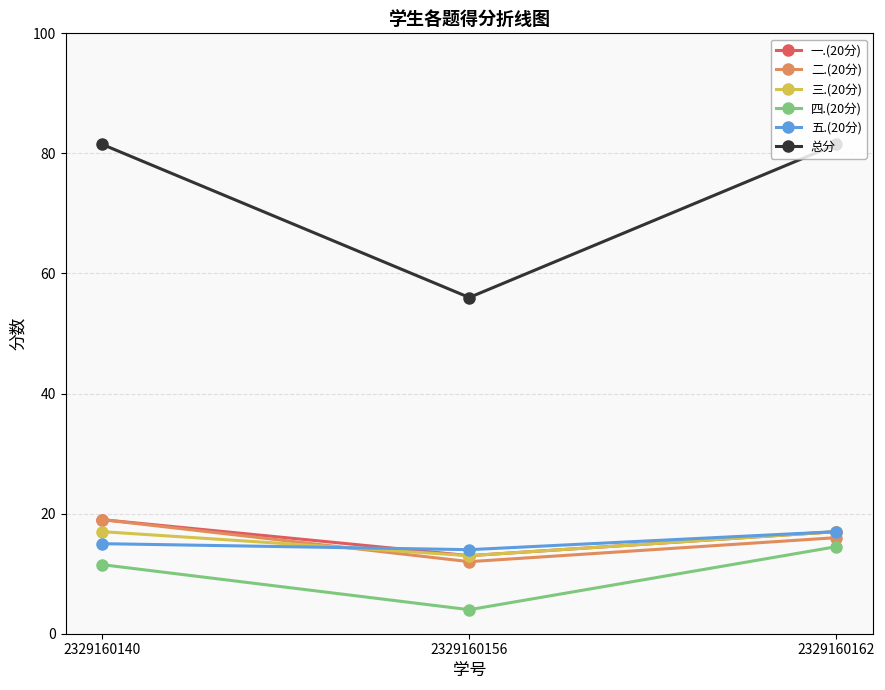

What is the total value across all series at 2329160162?

163.0